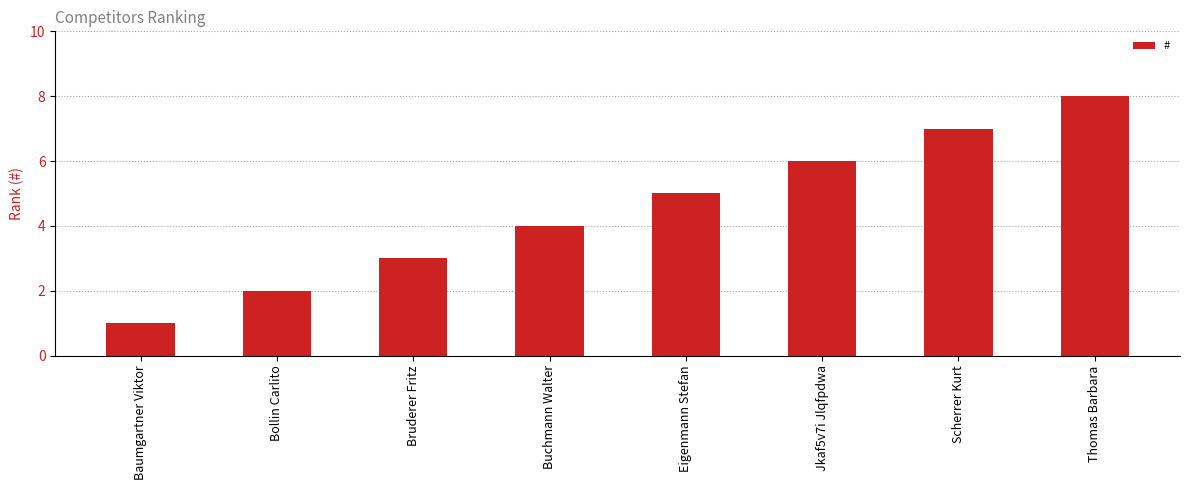

The value at Bollin Carlito is 2. True or false?

True